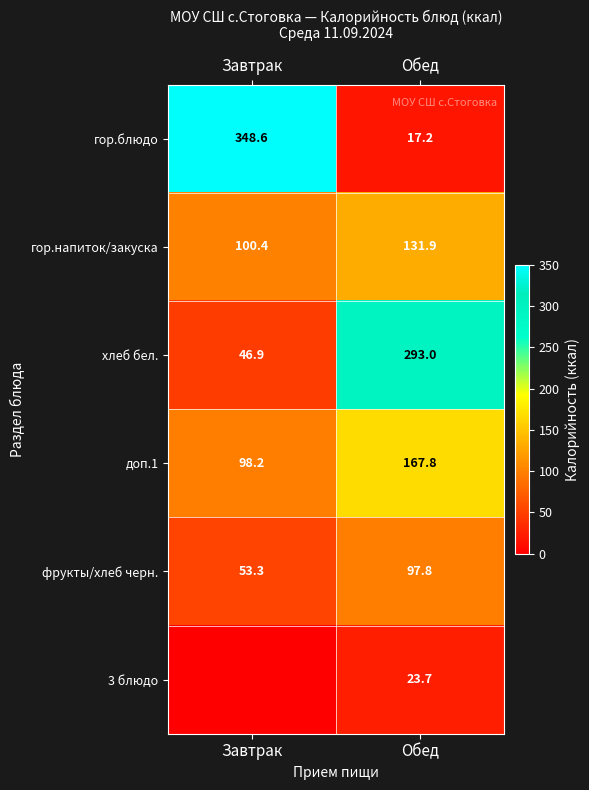

True or false: хлеб бел. has a value of 293.0 at Обед.

True